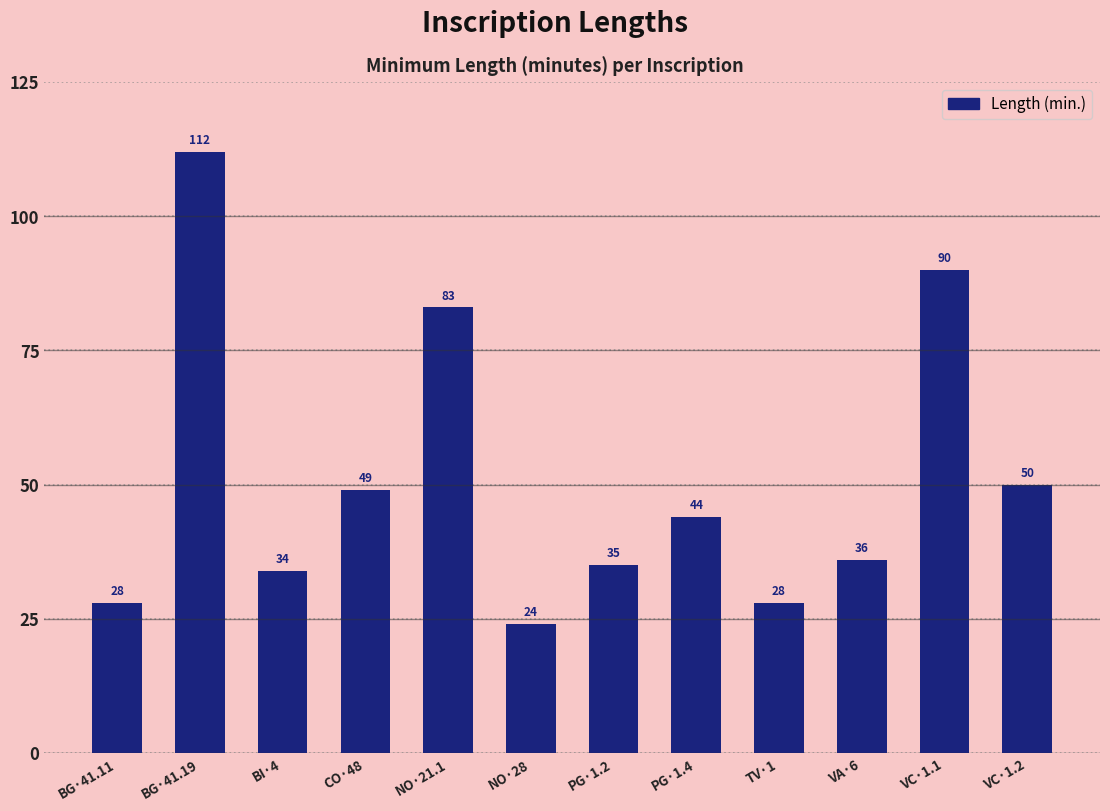

What is the value of the 3rd bar from the left?

34